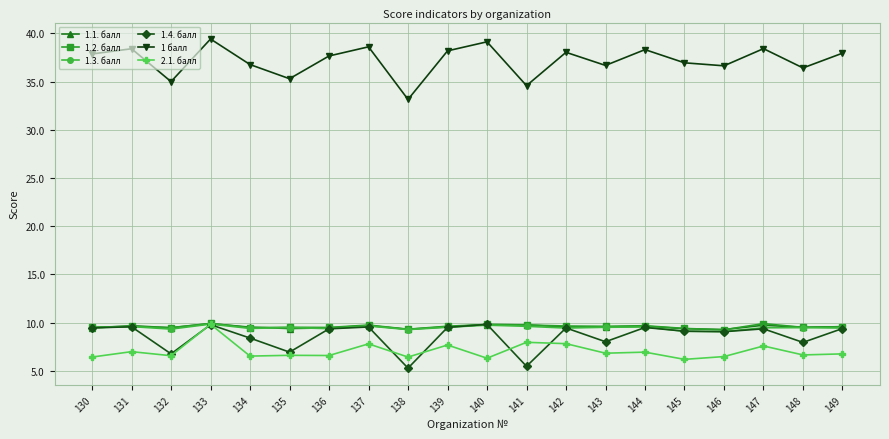

How many distinct data groups are displayed?

6